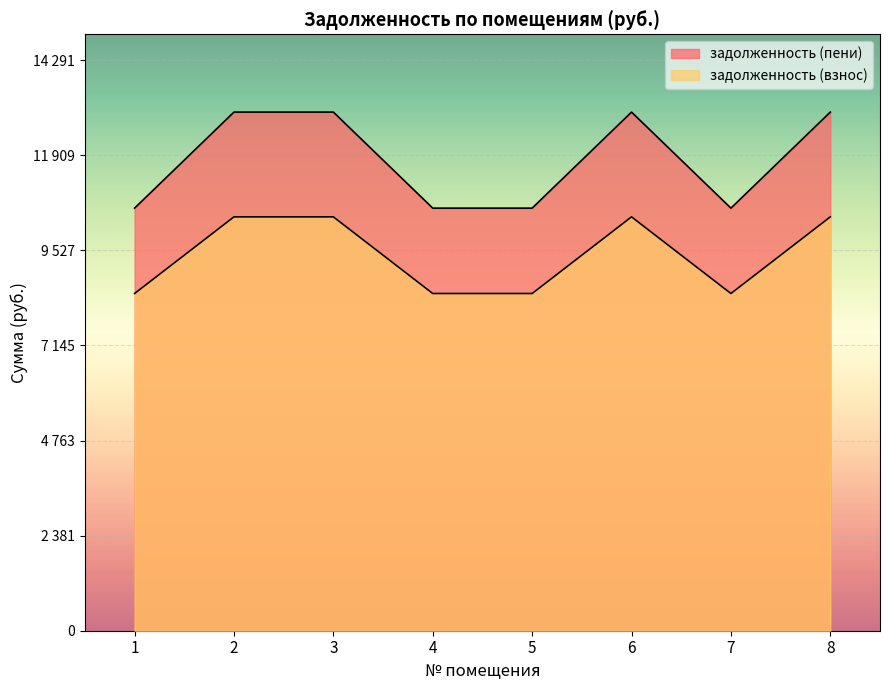

The задолженность (взнос) series shows 14447.3 at 1. True or false?

False